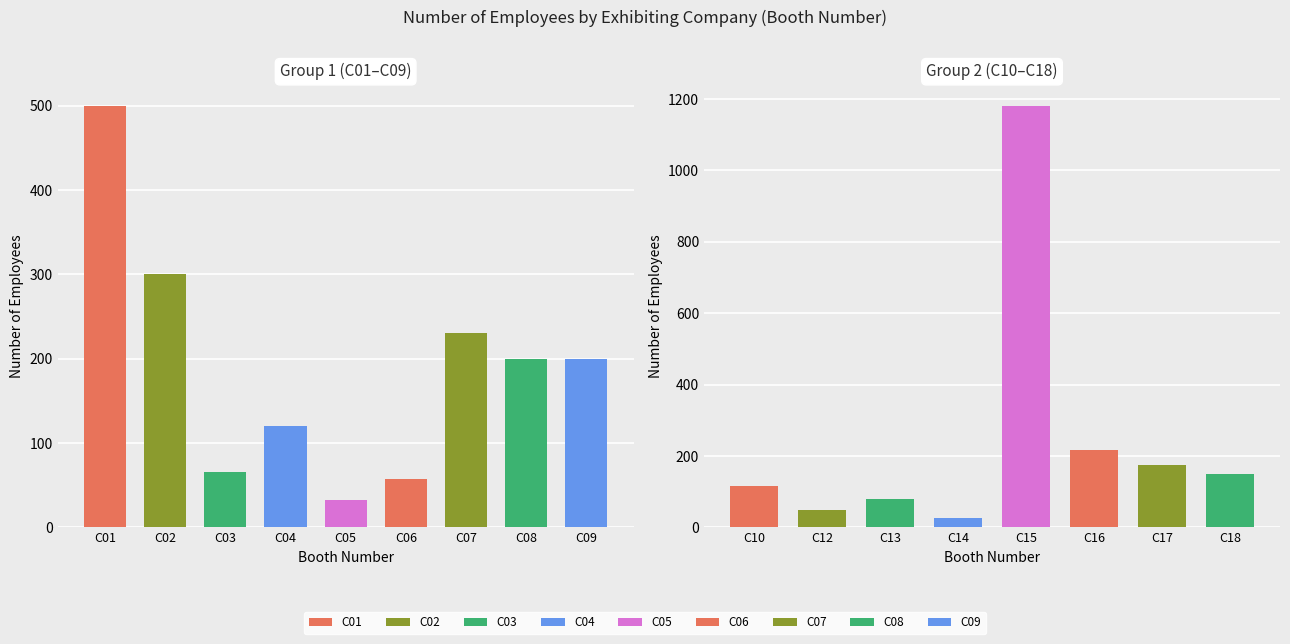

Are the bars horizontal?

No